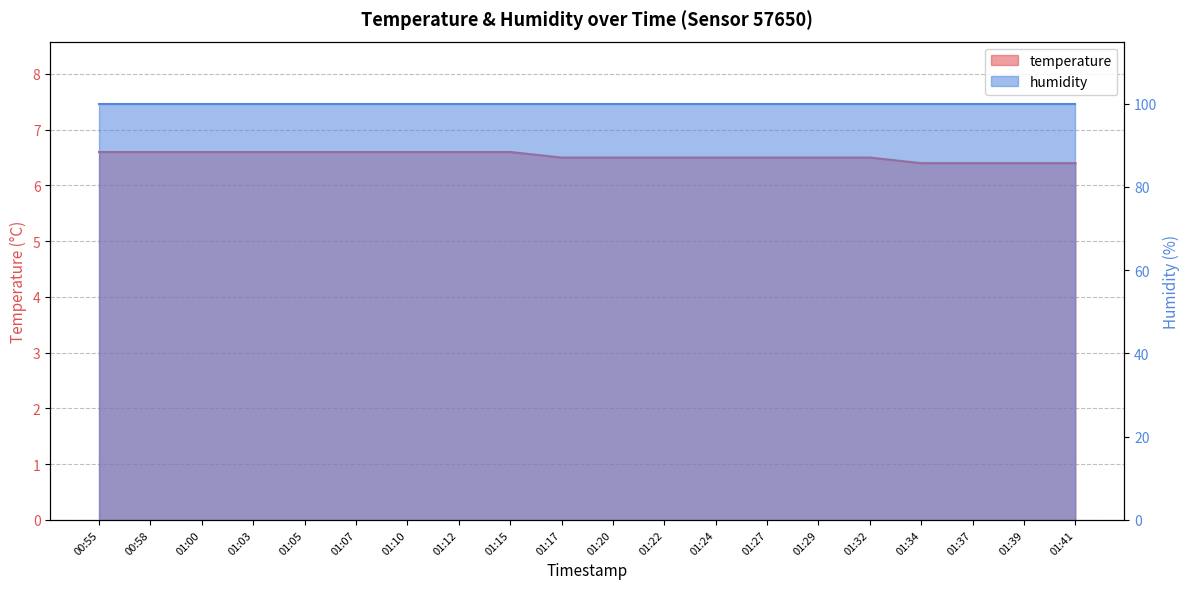

What position from the right is 01:07?

15